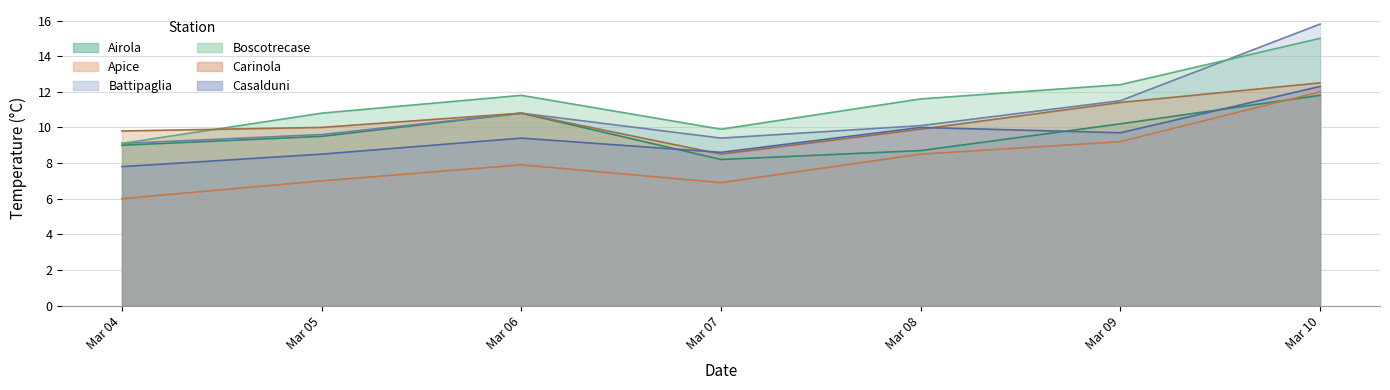

What is the value of the Apice point at the 2nd from the left?

7.0